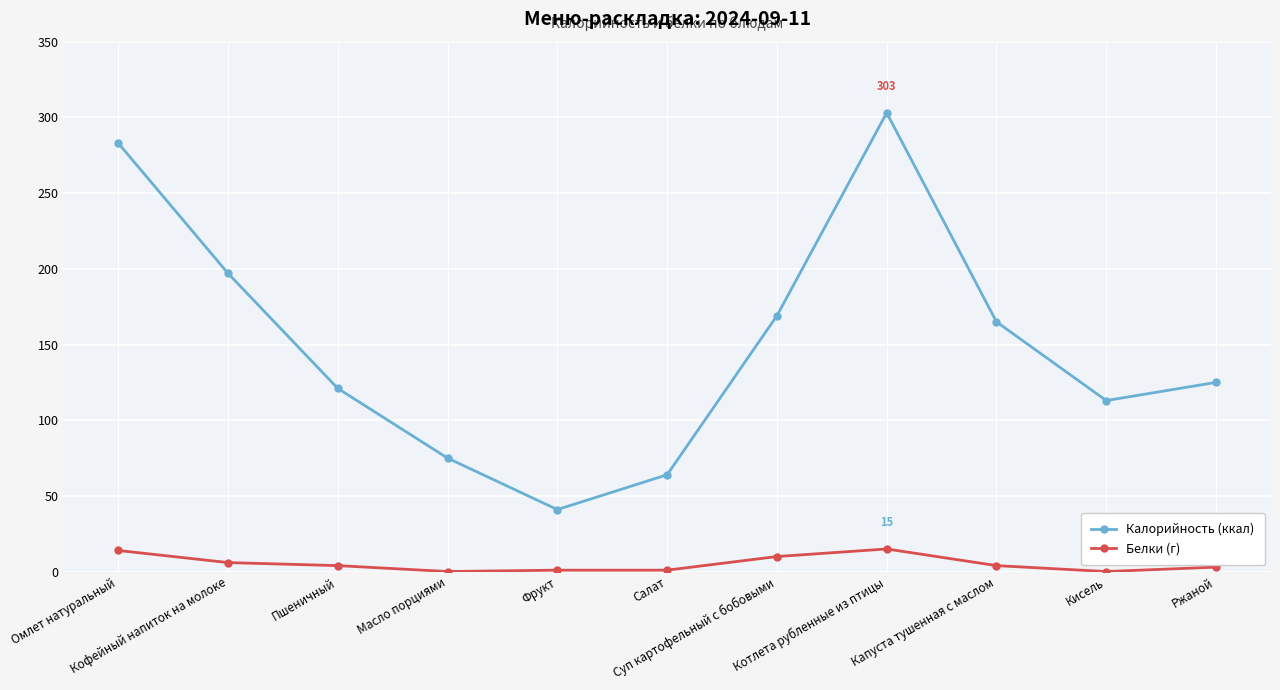

What is the greatest value displayed?

303.0